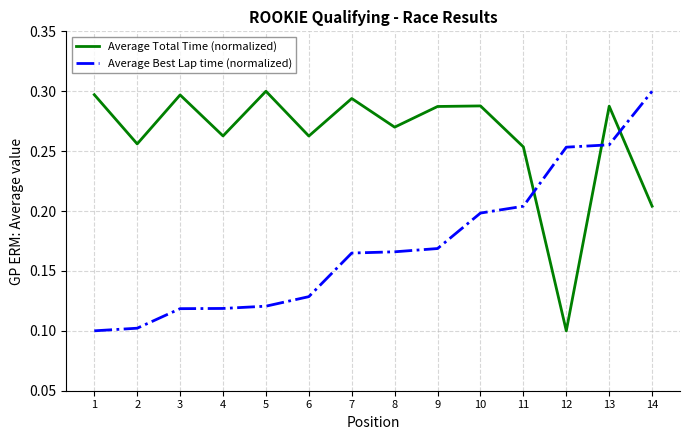

Is it true that Average Best Lap time (normalized) equals 0.3 at 12?

True